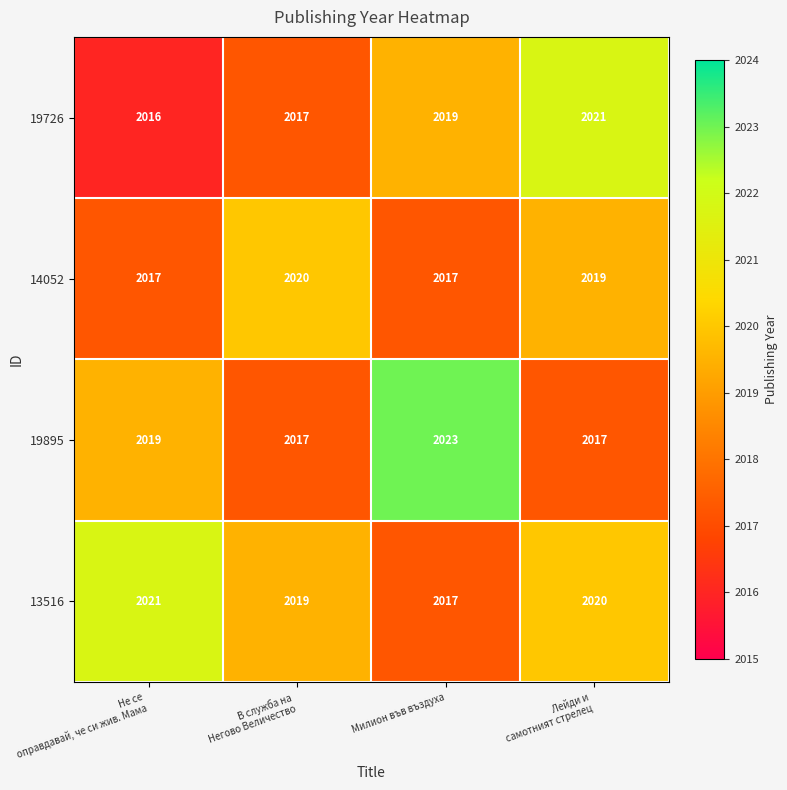

What is the difference between the highest and lowest values at Милион във въздуха?

6